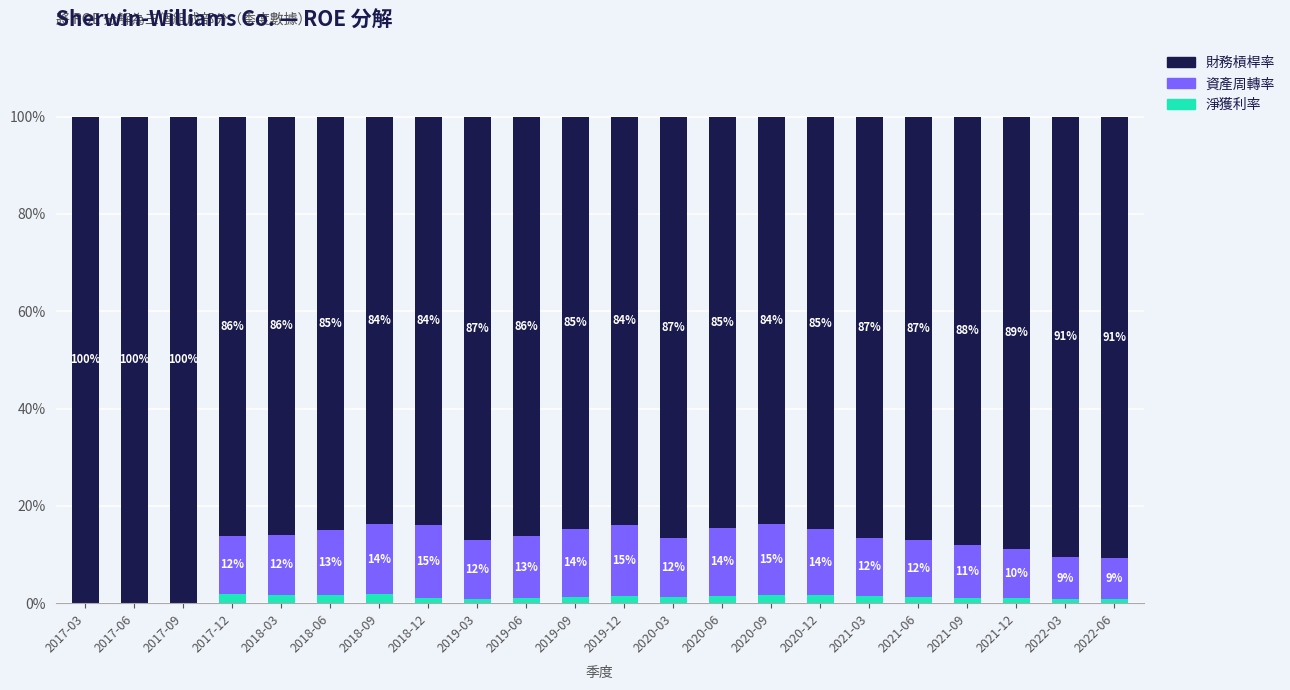

Are the bars horizontal?

No